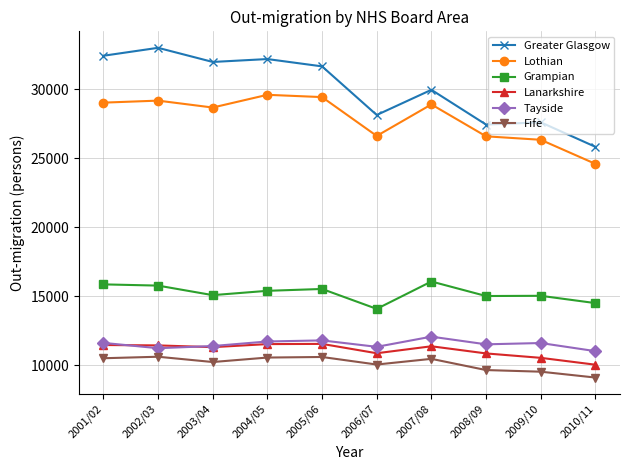

True or false: Lothian has more than 1 points higher than both neighbors.

True